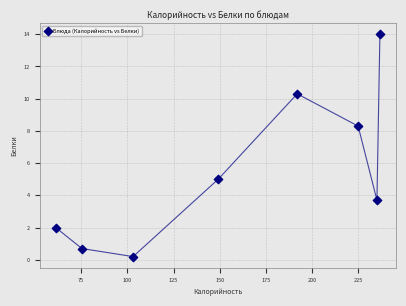

What Y value in the scatter plot is closest to 7?

8.3